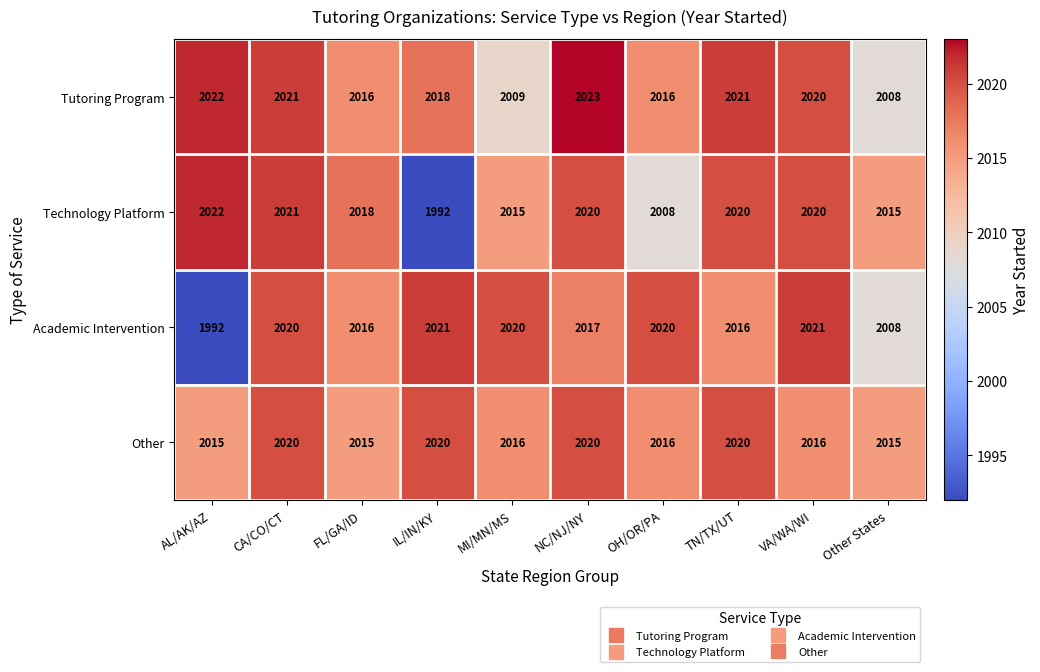

What is the difference between the maximum and minimum values in the Technology Platform series?

30